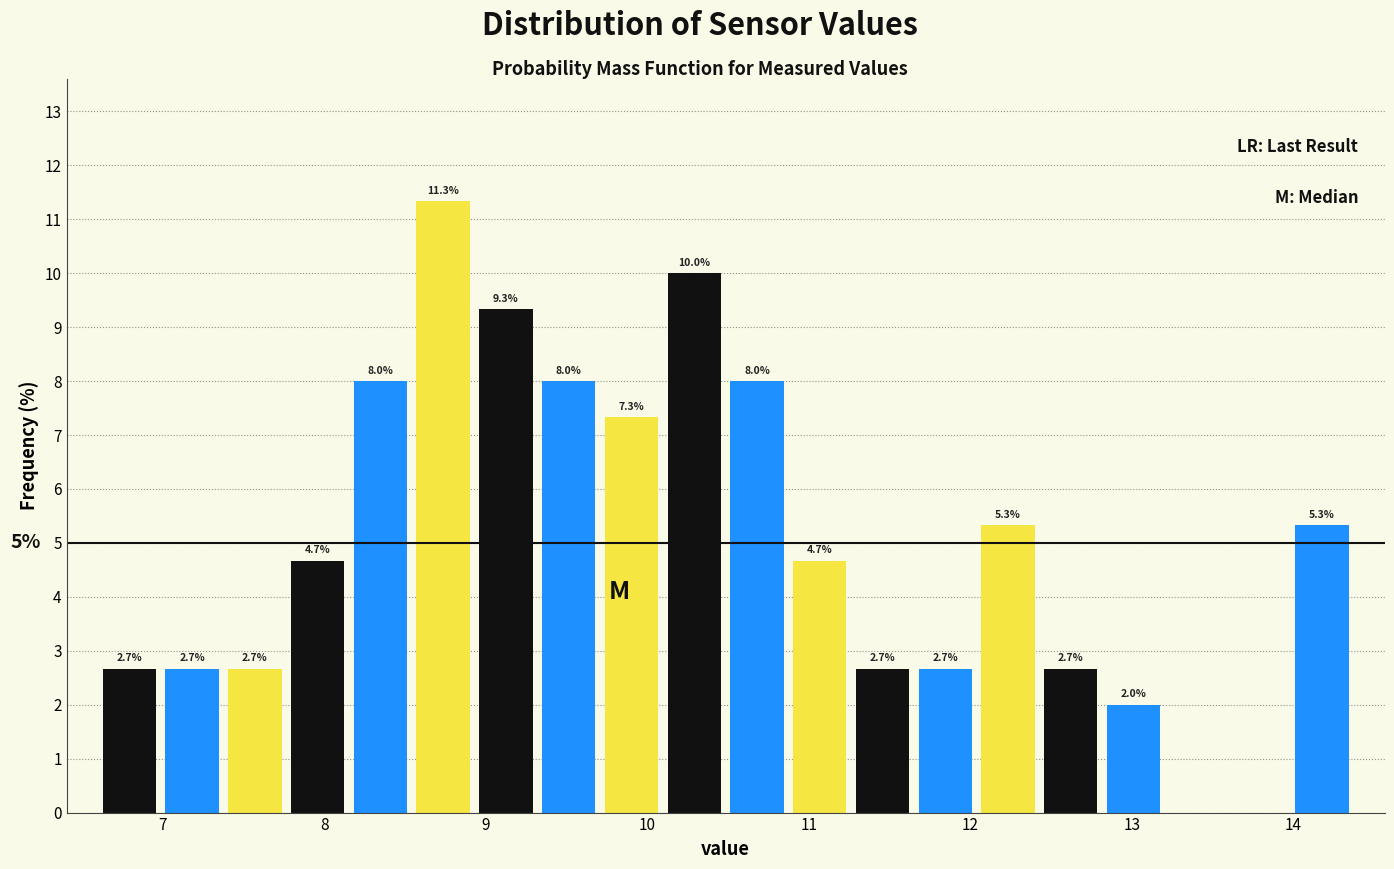

Read against the x-axis, roughly where is the centre of the tallest bar?

8.7